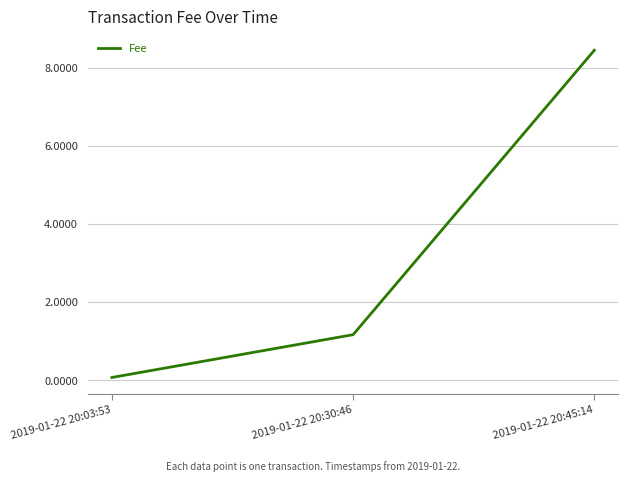

Does the chart display data point markers on the line(s)?

No